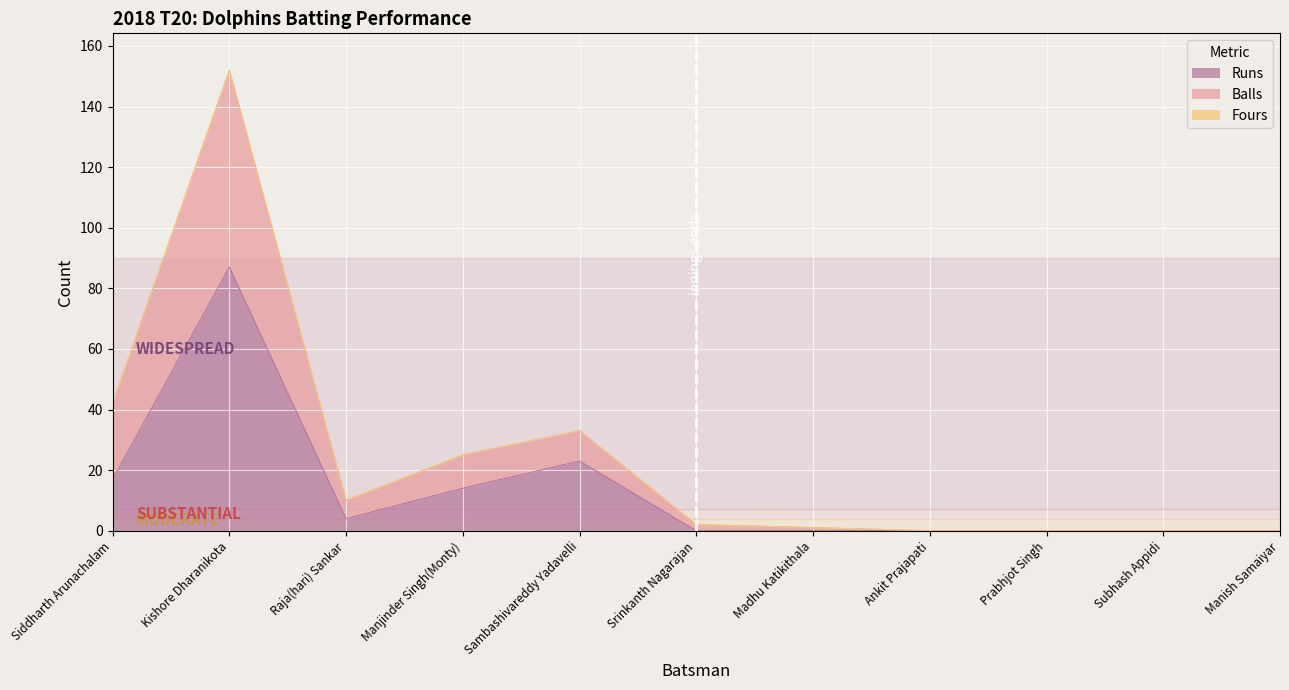

Count the number of categories in the chart.

11